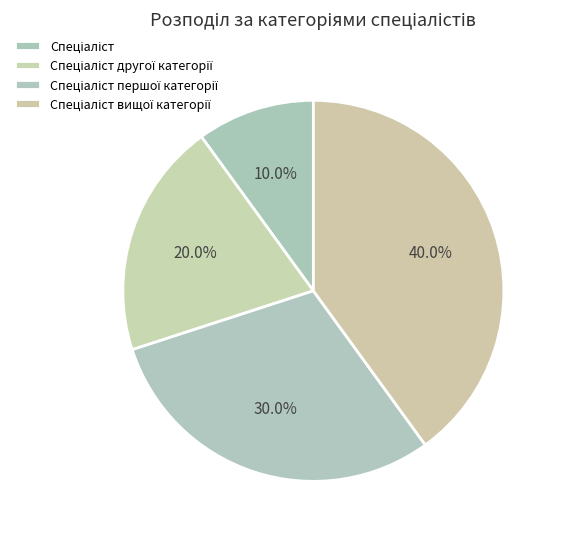

What percentage is the Спеціаліст вищої категорії slice, to the nearest percent?

40%